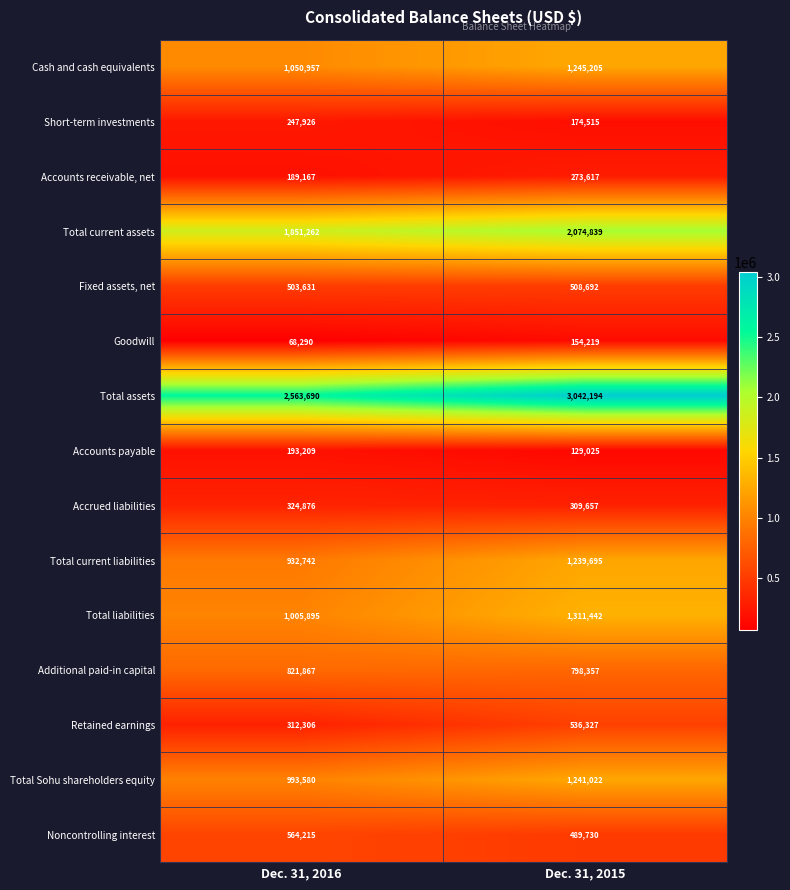

Reading left to right, what are all the values shown in this chart?

Cash and cash equivalents: 1050957	1245205
Short-term investments: 247926	174515
Accounts receivable, net: 189167	273617
Total current assets: 1851262	2074839
Fixed assets, net: 503631	508692
Goodwill: 68290	154219
Total assets: 2563690	3042194
Accounts payable: 193209	129025
Accrued liabilities: 324876	309657
Total current liabilities: 932742	1239695
Total liabilities: 1005895	1311442
Additional paid-in capital: 821867	798357
Retained earnings: 312306	536327
Total Sohu shareholders equity: 993580	1241022
Noncontrolling interest: 564215	489730